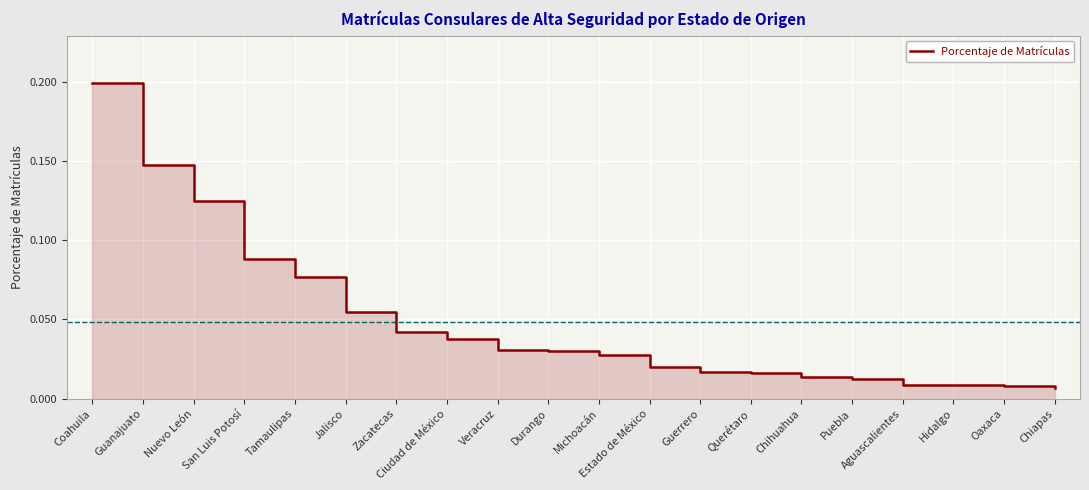

At which label is the value closest to 0?

Chiapas